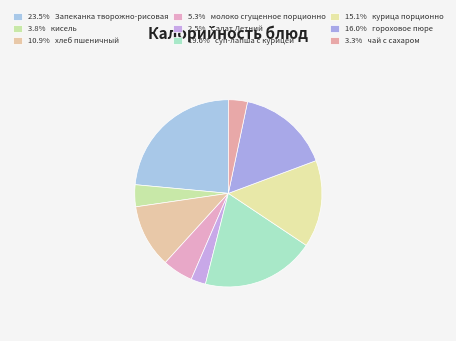

Rank the categories by value from lowest to highest.

Салат Летний, чай с сахаром, кисель, молоко сгущенное порционно, хлеб пшеничный, курица порционно, гороховое пюре, суп-лапша с курицей, Запеканка творожно-рисовая